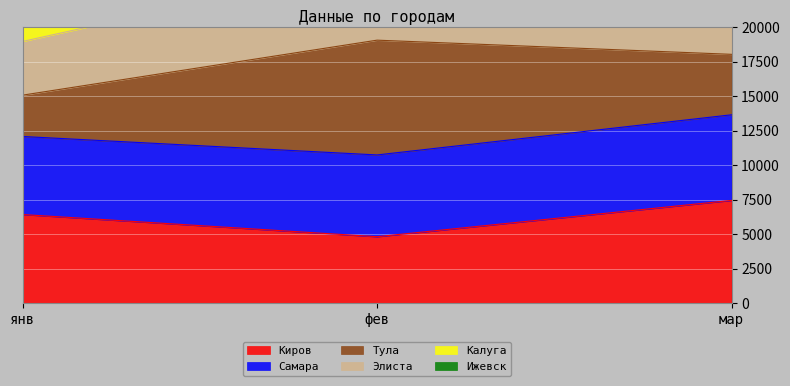

At which label does Ижевск reach its minimum?

янв